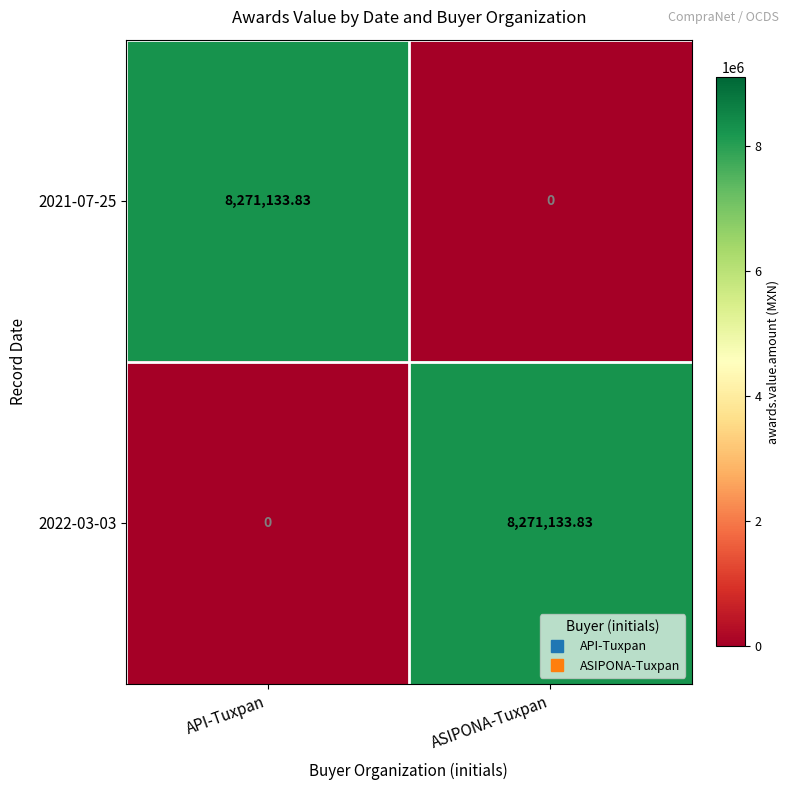

How many categories are shown in the chart?

2